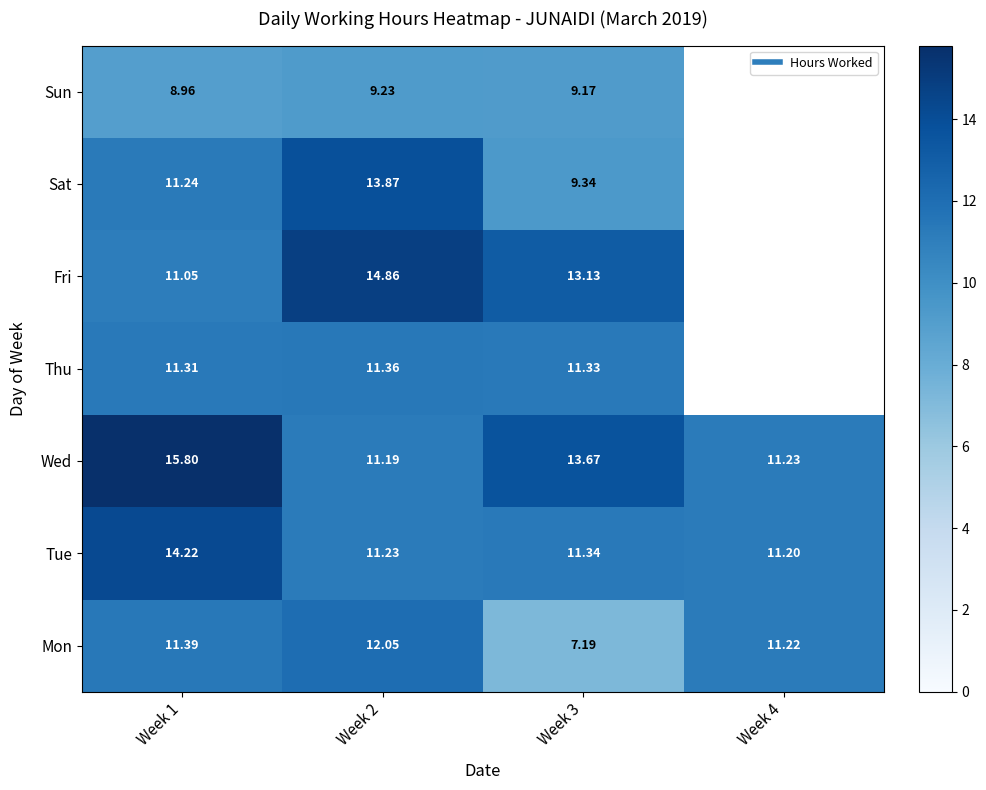

The Thu series shows 16.6 at Week 2. True or false?

False